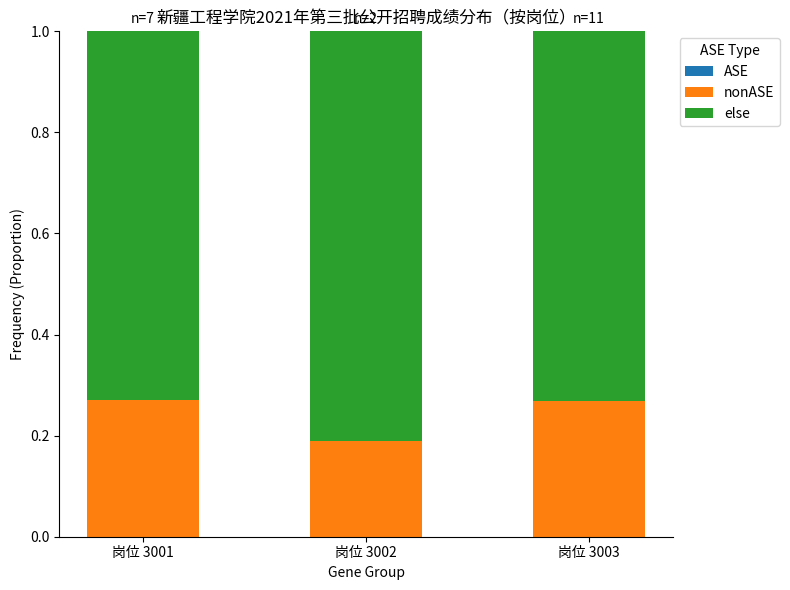

At which label does nonASE reach its minimum?

岗位 3002